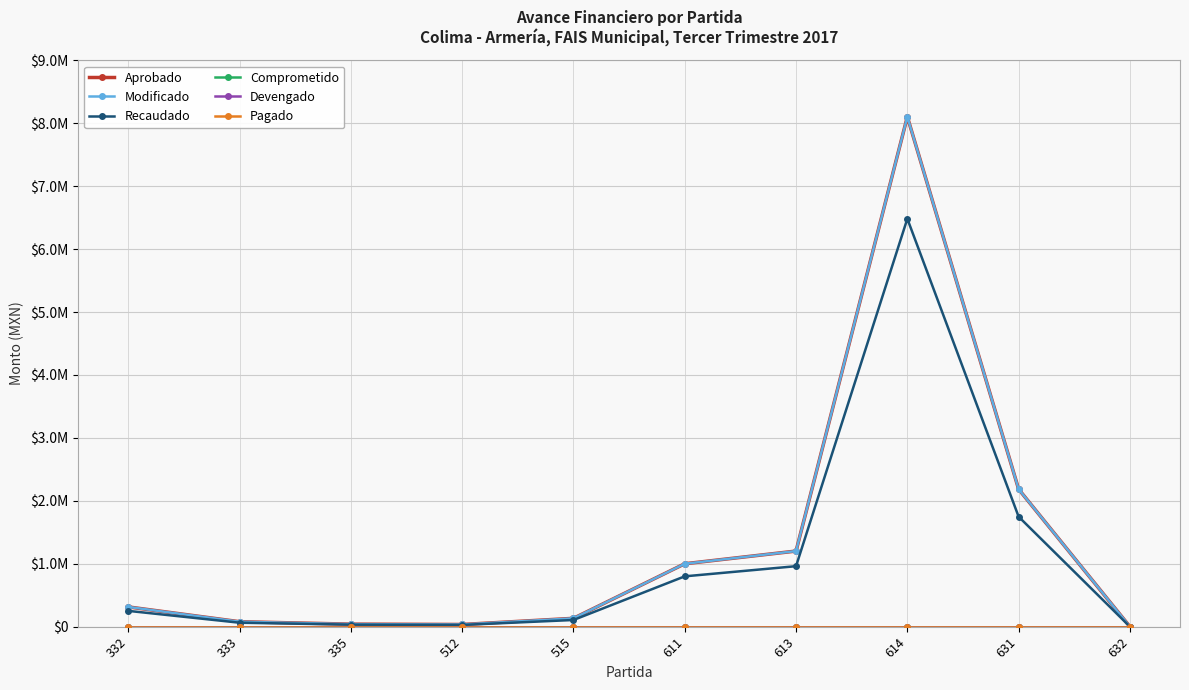

True or false: Recaudado and Comprometido intersect in this chart.

False